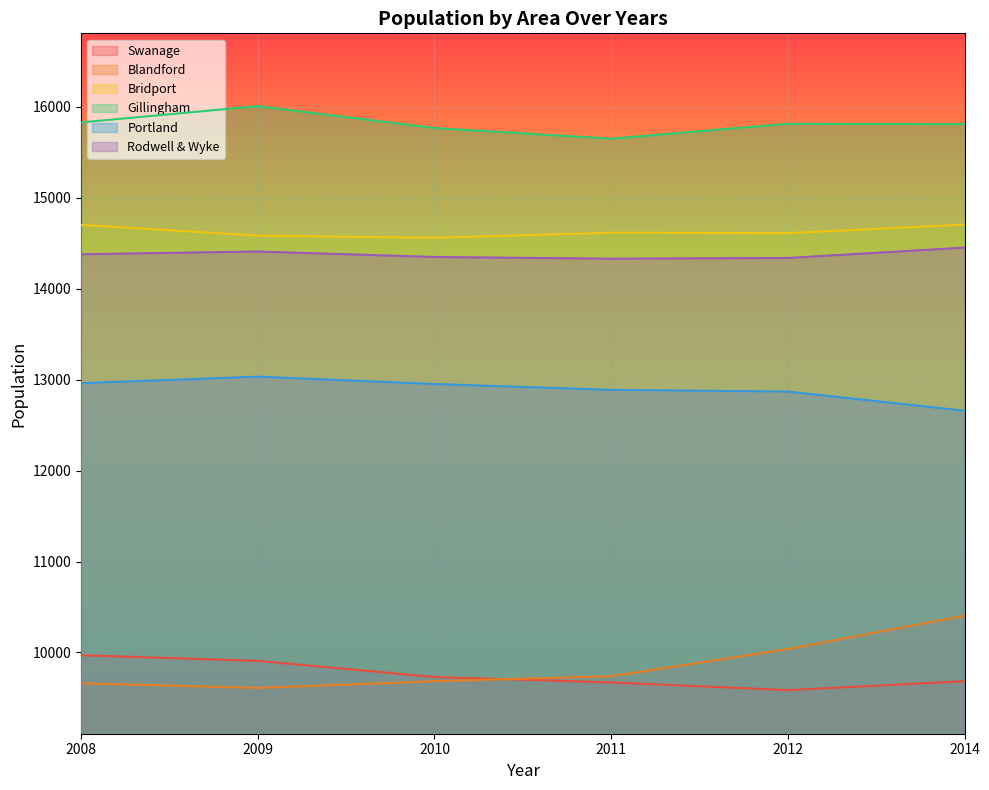

Where does the Rodwell & Wyke series first go above 14379?

2009